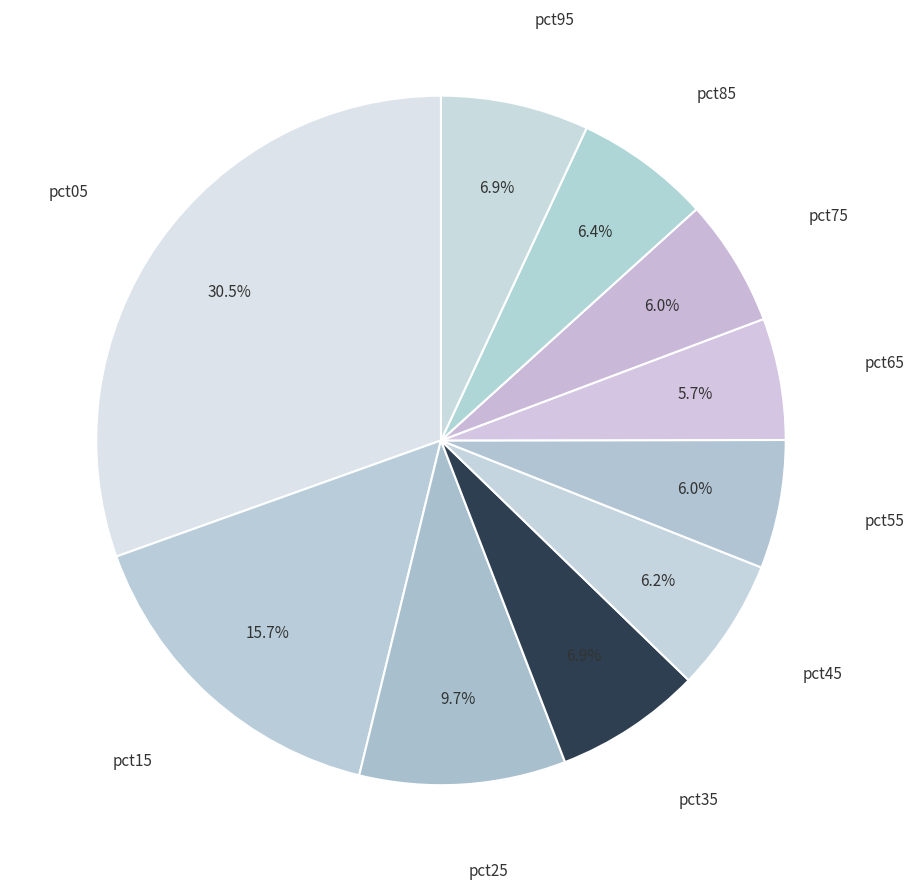

Which has a higher value, pct15 or pct45?

pct15